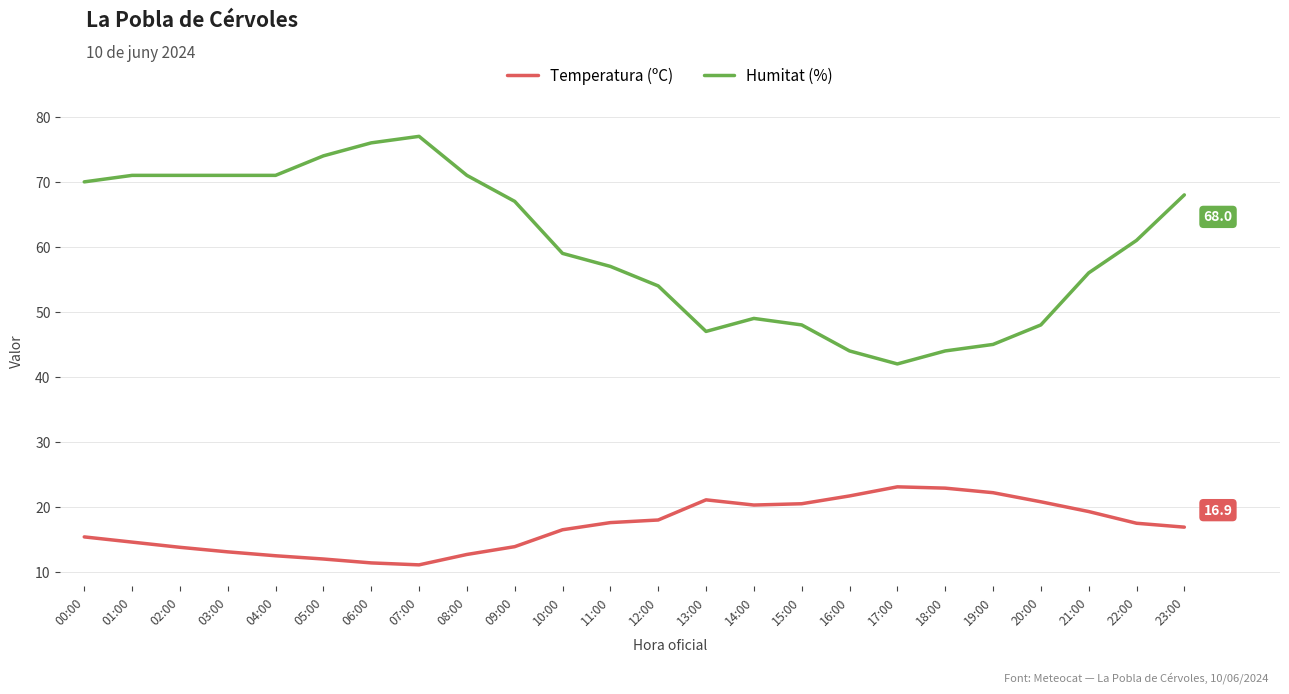

What is the smallest value displayed?

11.1